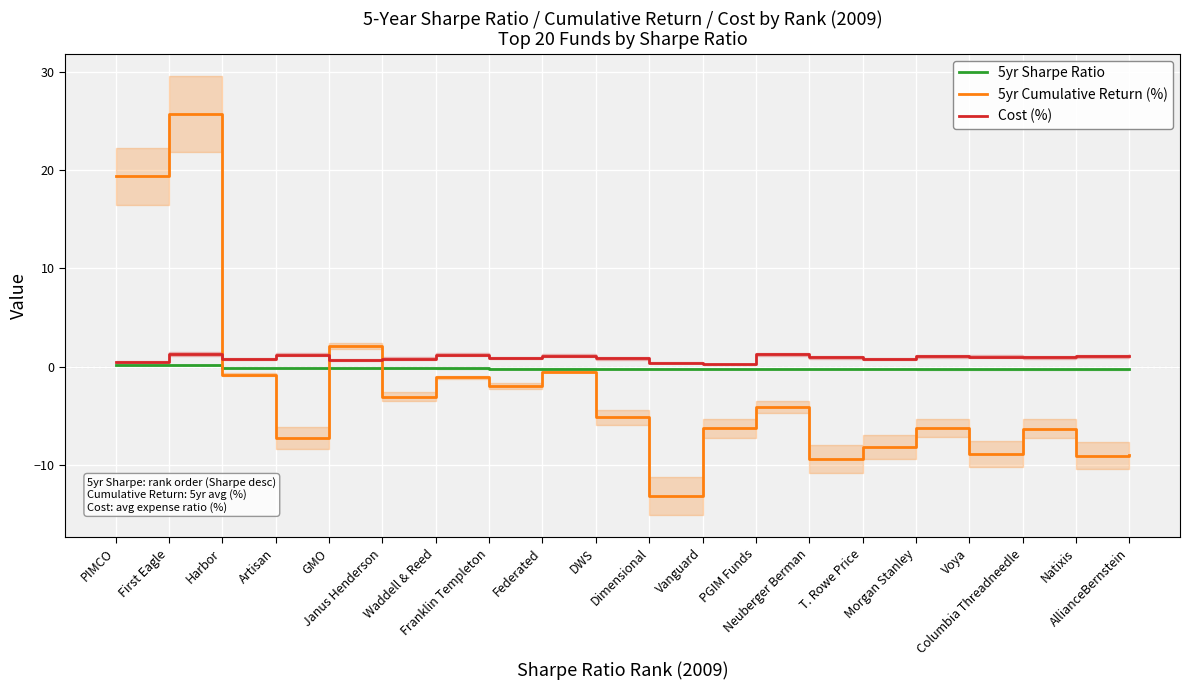

How many times do 5yr Sharpe Ratio and 5yr Cumulative Return (%) cross each other?

3